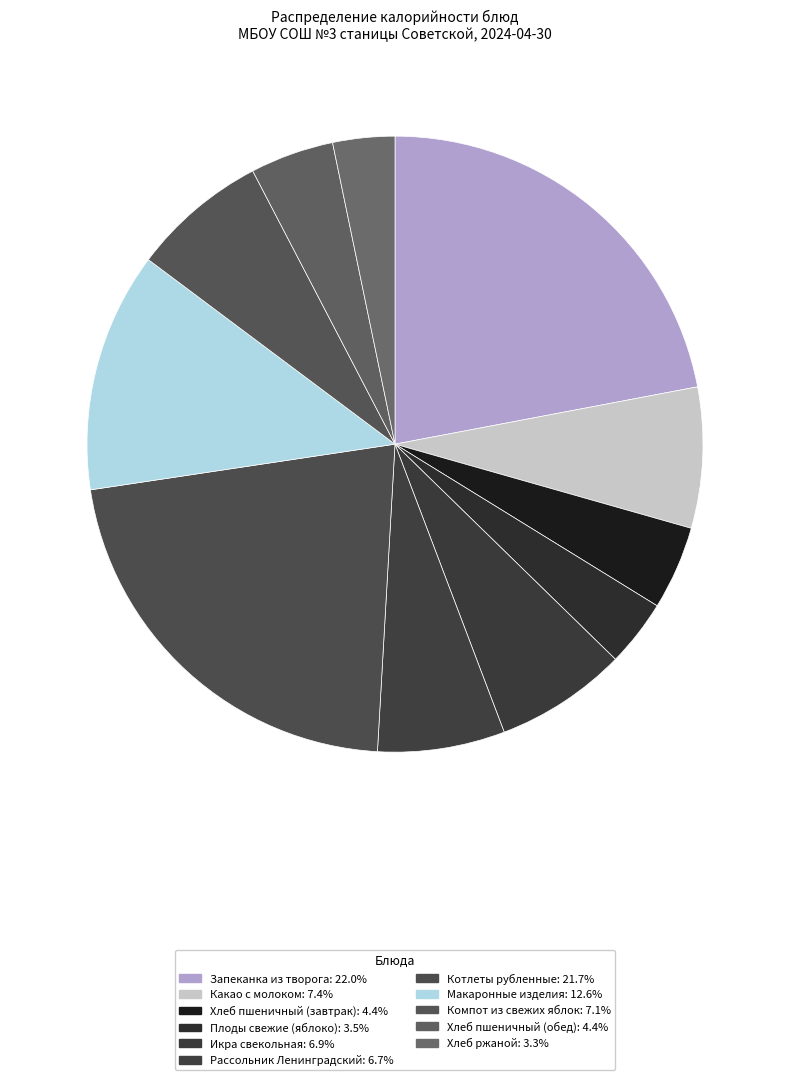

Count the number of slices in the pie.

11